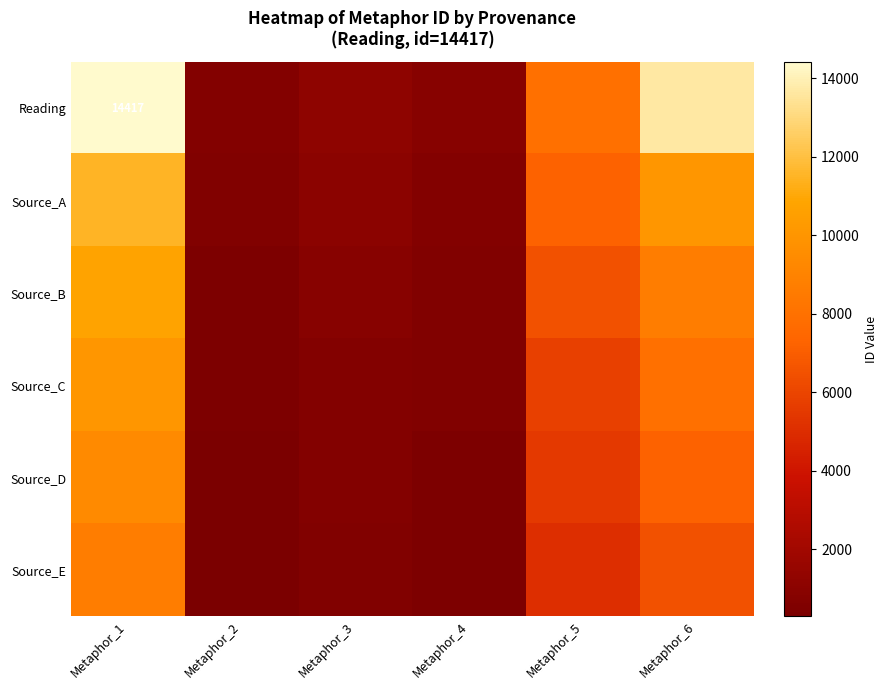

Is the value of Source_D at Metaphor_3 greater than the value of Reading at Metaphor_5?

No